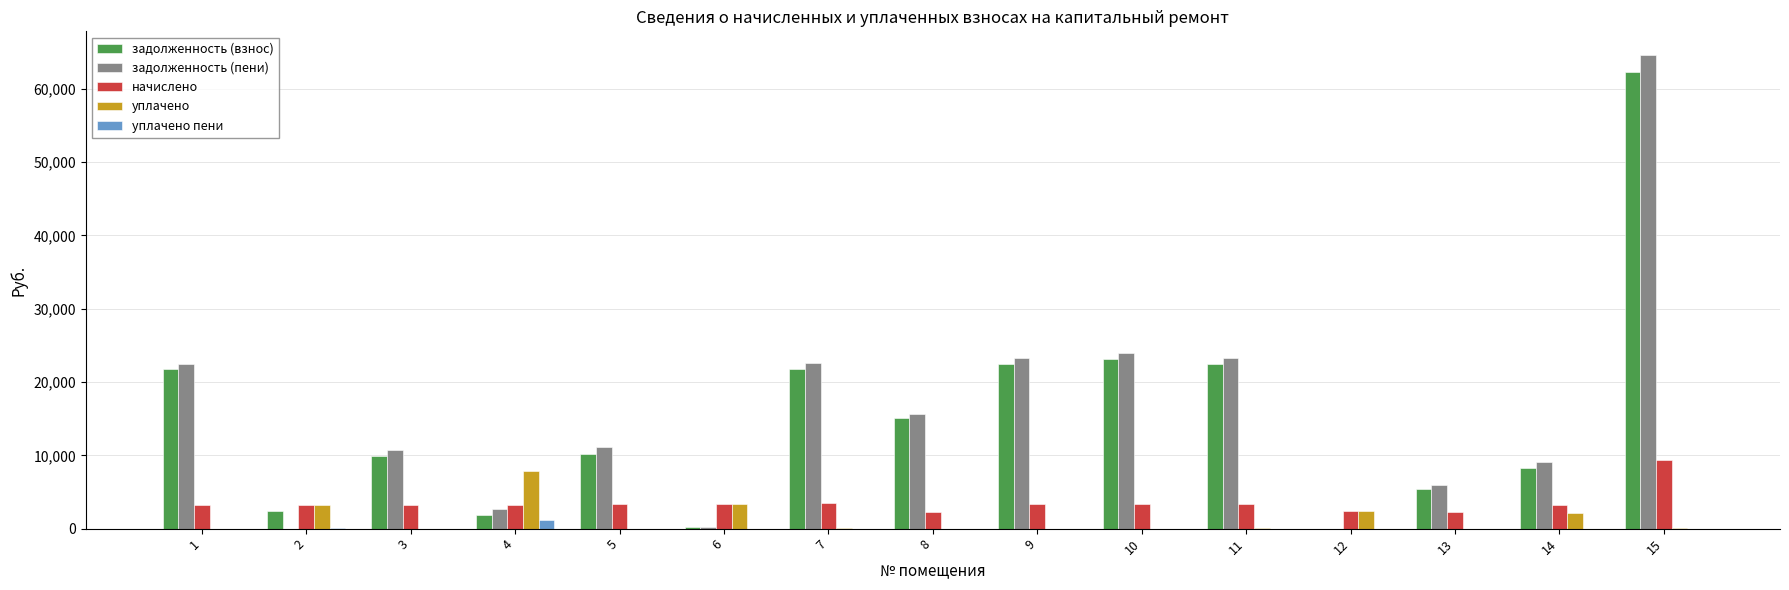

At which category is the sum across all series the highest?

15